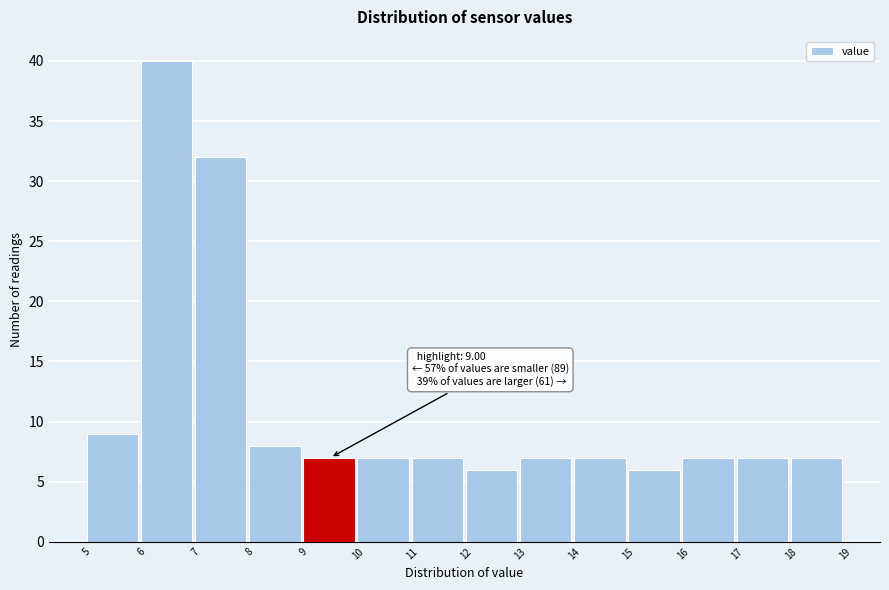

Over which range of the x-axis is the bar tallest?

6 to 7